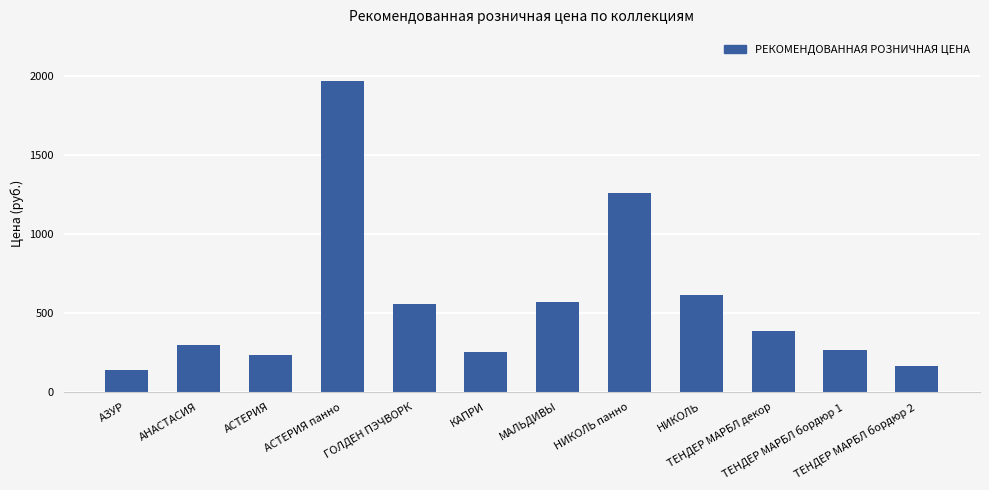

Which has a higher value, ТЕНДЕР МАРБЛ бордюр 1 or АНАСТАСИЯ?

АНАСТАСИЯ